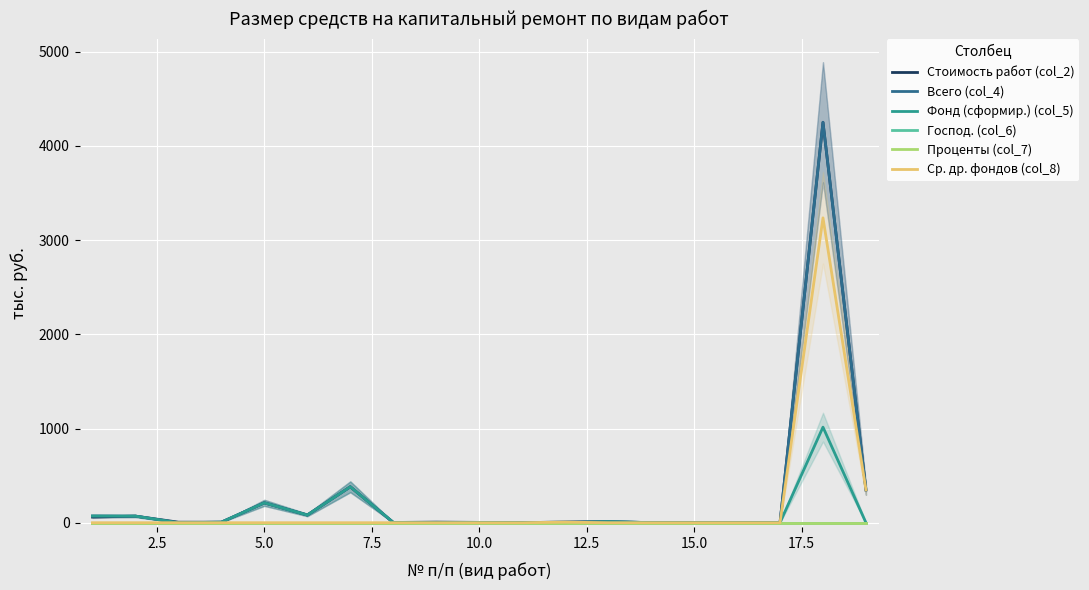

True or false: Господ. (col_6) and Ср. др. фондов (col_8) cross at least once.

False